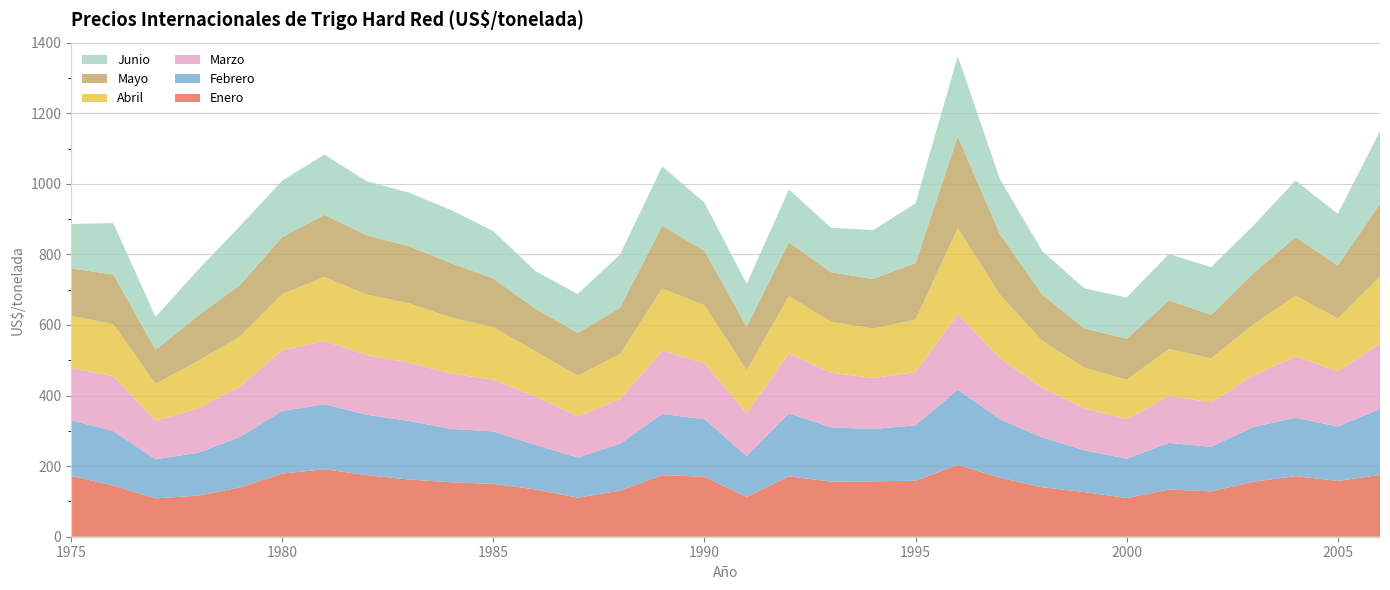

Reading right to left, list all the values displayed in this chart.

Enero: 2006=175.2	2005=158.1	2004=171.8	2003=155.8	2002=128.5	2001=133.7	2000=109.7	1999=126.6	1998=140.3	1997=167.2	1996=203.6	1995=158.7	1994=157.1	1993=156.3	1992=171.2	1991=112.7	1990=169.8	1989=174.5	1988=130.5	1987=110.5	1986=134.1	1985=149.7	1984=154.1	1983=162.2	1982=174.5	1981=191.3	1980=178.9	1979=139.6	1978=116.4	1977=108.6	1976=145.1	1975=172.2
Febrero: 2006=187.0	2005=154.3	2004=165.4	2003=155.2	2002=126.5	2001=132.0	2000=111.4	1999=118.3	1998=141.4	1997=165.5	1996=213.3	1995=157.0	1994=148.3	1993=153.7	1992=178.1	1991=116.0	1990=163.2	1989=173.5	1988=133.0	1987=113.8	1986=126.1	1985=148.7	1984=151.3	1983=165.6	1982=171.4	1981=183.9	1980=177.6	1979=143.3	1978=121.3	1977=110.9	1976=154.2	1975=158.0
Marzo: 2006=184.8	2005=156.7	2004=173.4	2003=146.4	2002=125.9	2001=133.3	2000=112.0	1999=119.0	1998=140.7	1997=172.7	1996=214.1	1995=150.9	1994=144.2	1993=154.8	1992=170.2	1991=120.8	1990=159.0	1989=179.2	1988=126.5	1987=116.9	1986=137.3	1985=146.7	1984=156.9	1983=165.5	1982=169.2	1981=179.3	1980=172.3	1979=143.2	1978=125.5	1977=109.6	1976=155.5	1975=148.1
Abril: 2006=190.6	2005=148.8	2004=172.5	2003=143.9	2002=124.9	2001=133.0	2000=111.7	1999=115.1	1998=132.9	1997=180.0	1996=243.6	1995=148.8	1994=140.3	1993=144.5	1992=162.1	1991=122.2	1990=163.7	1989=175.9	1988=127.7	1987=115.3	1986=127.6	1985=148.5	1984=158.9	1983=168.3	1982=171.0	1981=181.6	1980=158.6	1979=141.7	1978=134.6	1977=104.0	1976=147.3	1975=147.7
Mayo: 2006=206.1	2005=150.1	2004=166.3	2003=145.3	2002=122.9	2001=137.4	2000=116.4	1999=111.4	1998=130.6	1997=172.1	1996=259.5	1995=160.6	1994=140.5	1993=140.0	1992=152.5	1991=123.4	1990=154.5	1989=178.1	1988=131.0	1987=120.9	1986=120.8	1985=137.9	1984=154.1	1983=161.8	1982=168.0	1981=176.1	1980=161.9	1979=145.8	1978=127.9	1977=96.7	1976=141.0	1975=134.1
Junio: 2006=205.6	2005=147.0	2004=160.0	2003=134.8	2002=135.2	2001=131.7	2000=116.5	1999=113.4	1998=123.5	1997=155.1	1996=228.0	1995=169.0	1994=138.7	1993=126.2	1992=150.1	1991=121.0	1990=136.4	1989=168.0	1988=150.9	1987=110.4	1986=106.6	1985=134.1	1984=150.4	1983=151.9	1982=153.0	1981=170.9	1980=159.8	1979=166.6	1978=129.9	1977=93.2	1976=145.6	1975=126.0